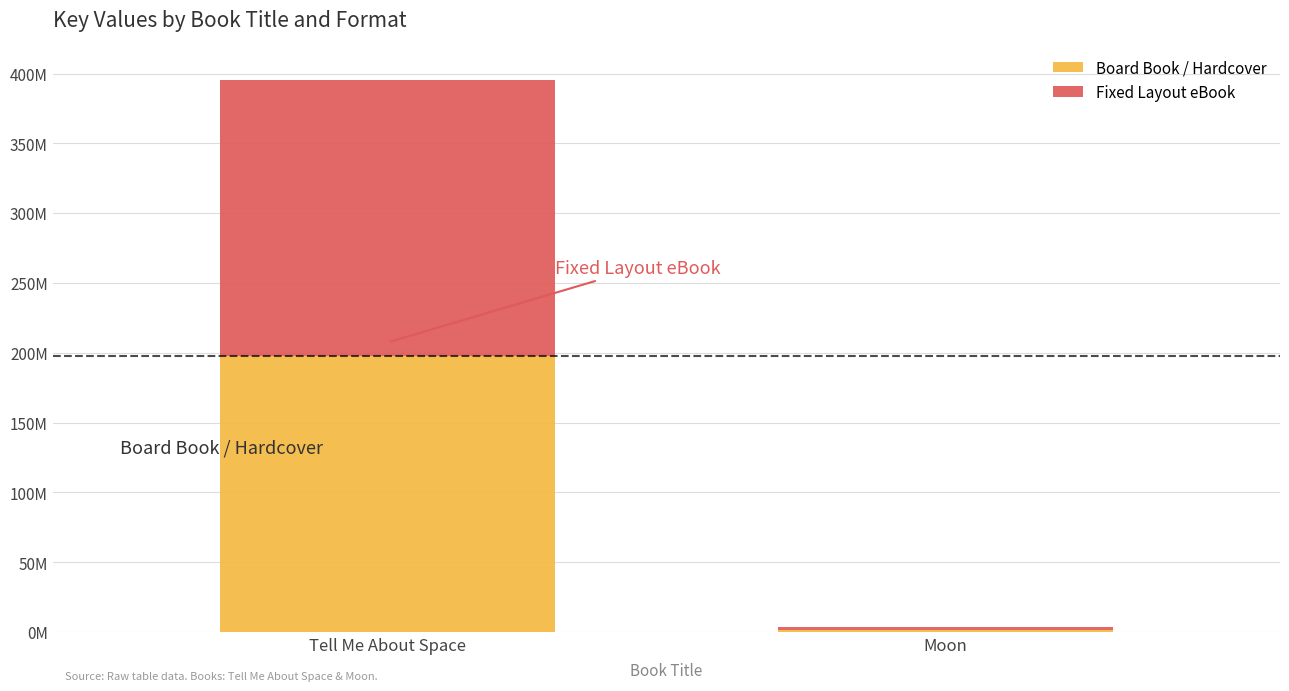

The value of Fixed Layout eBook at Tell Me About Space is 259301740. True or false?

False